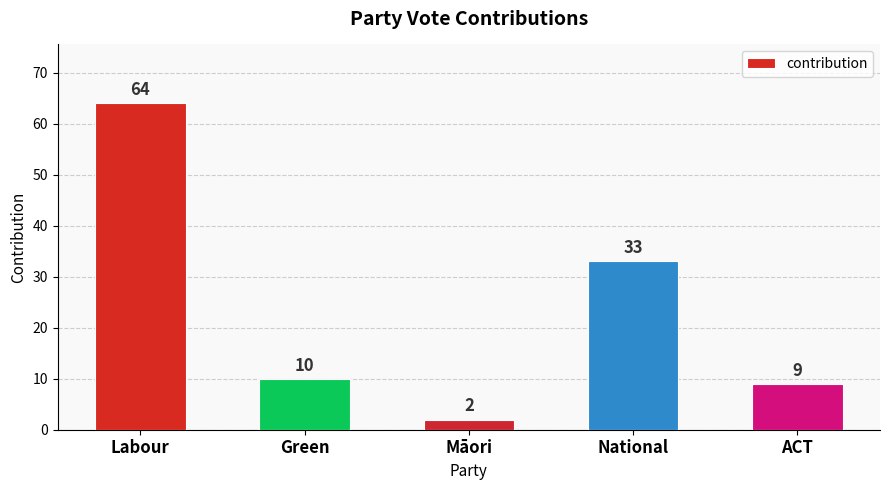

The chart shows a value of 4 at Green. True or false?

False